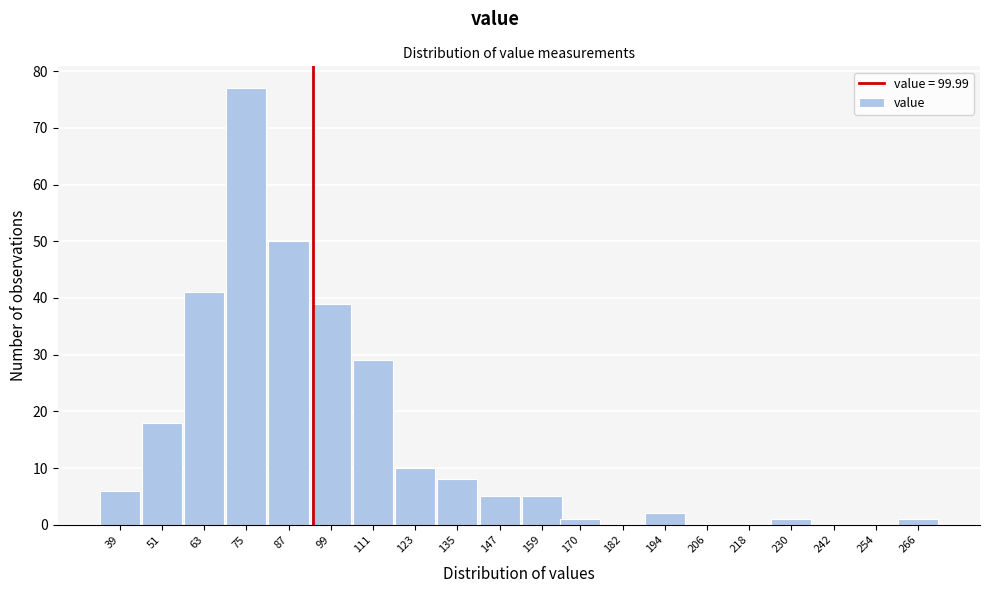

Reading right to left, transcribe all the data shown in this chart.

266=1	254=0	242=0	230=1	218=0	206=0	194=2	182=0	170=1	159=5	147=5	135=8	123=10	111=29	99=39	87=50	75=77	63=41	51=18	39=6